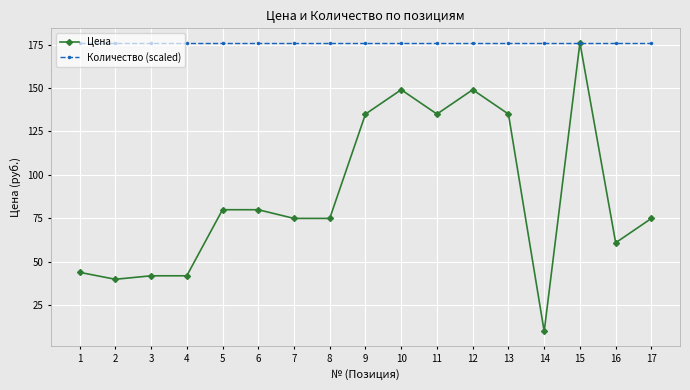

Rank the series at 17 from highest to lowest value.

Количество (scaled), Цена